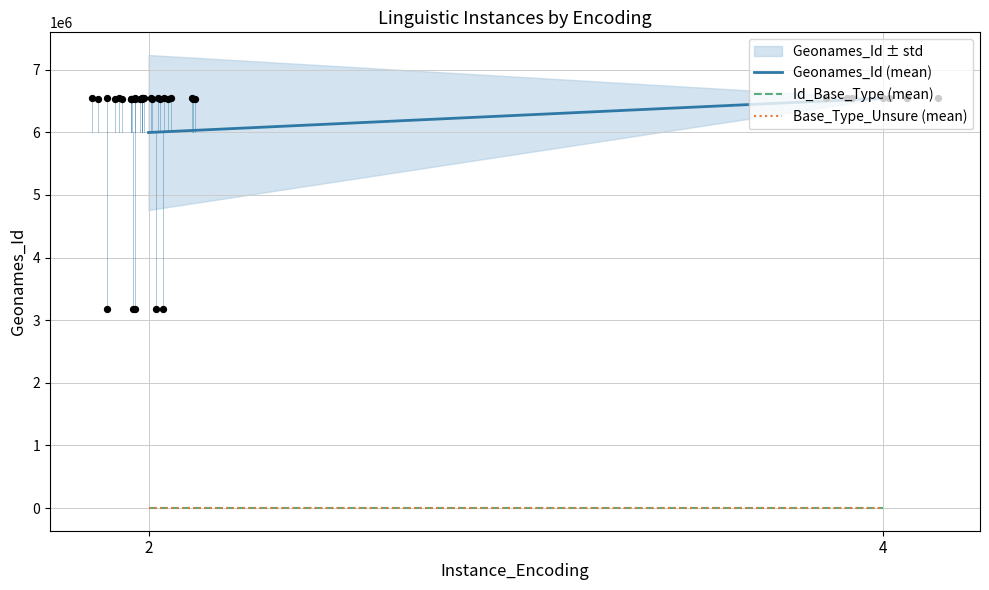

Which series has the largest total across all categories?

Geonames_Id (mean)